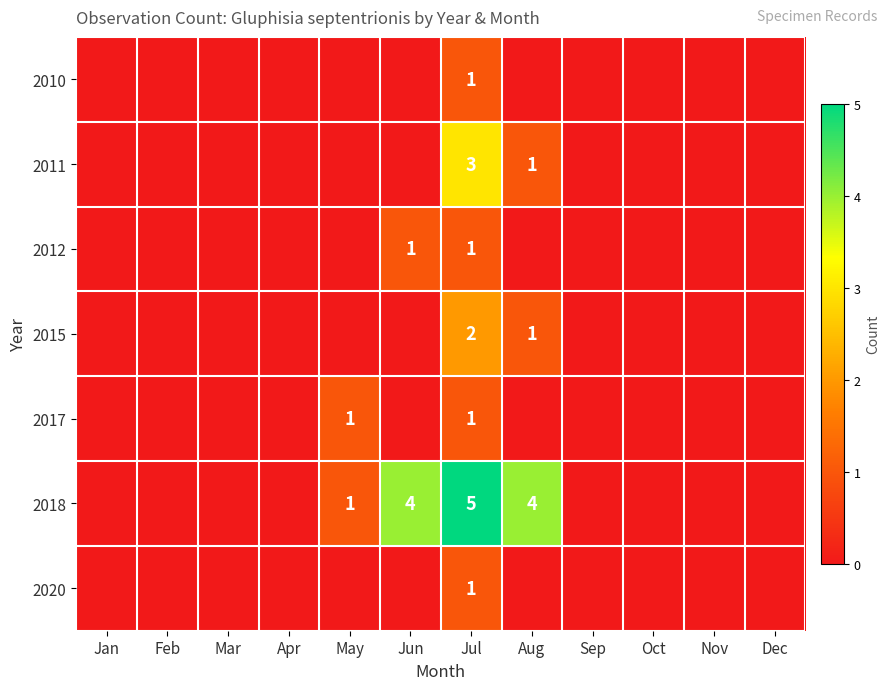

True or false: 2018 has a value of 8 at Jul.

False